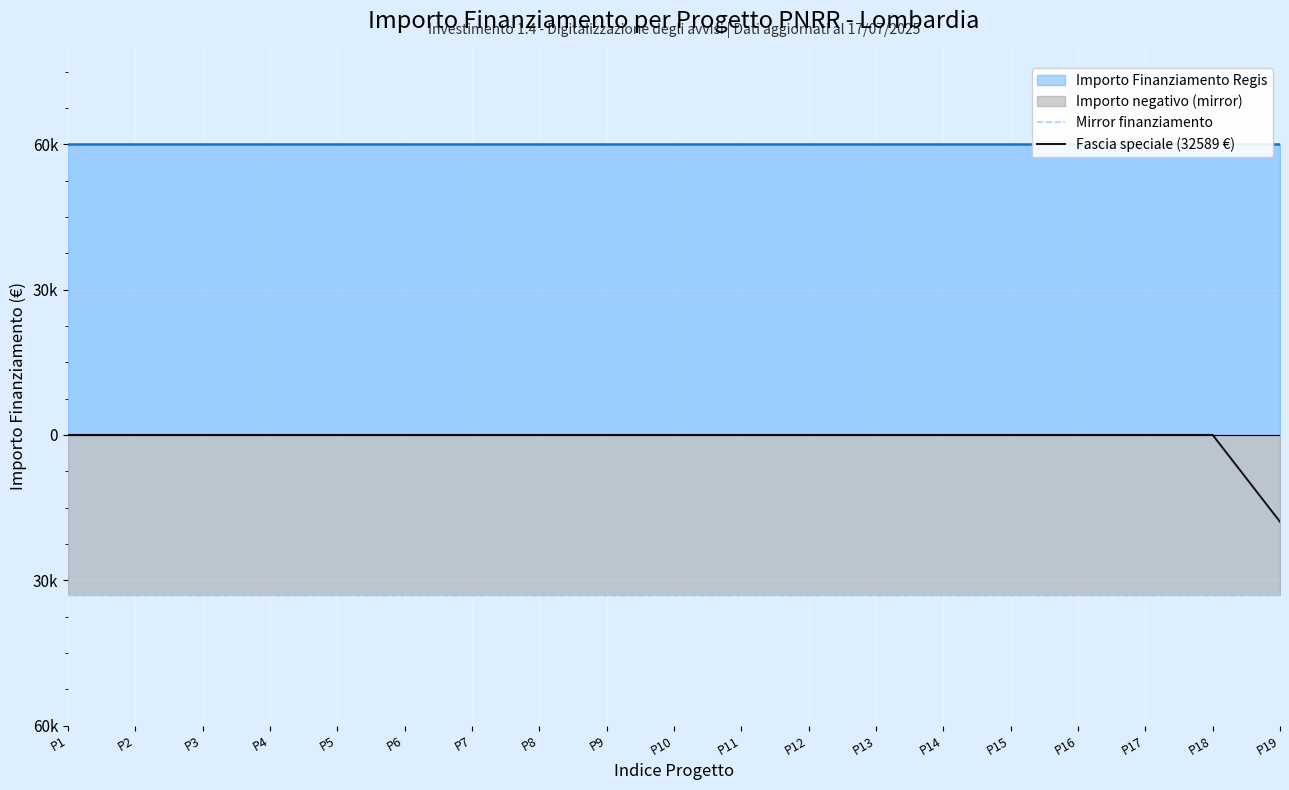

Is it true that Mirror finanziamento equals -32981.3 at P15?

True